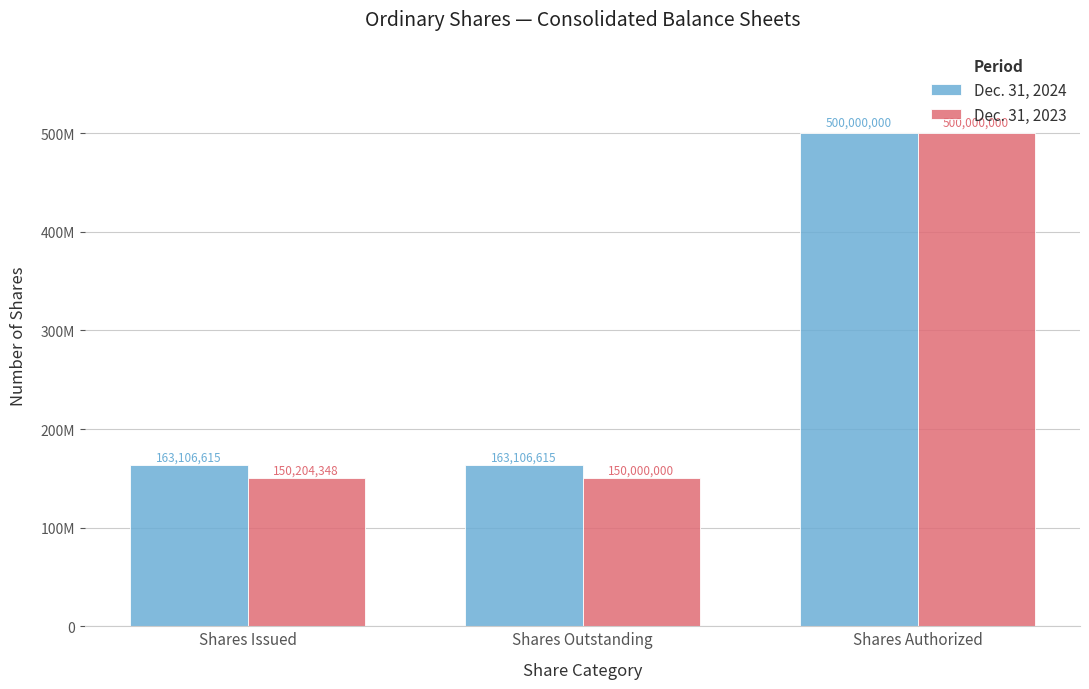

Is the value of Dec. 31, 2024 at Shares Issued greater than the value of Dec. 31, 2023 at Shares Outstanding?

Yes